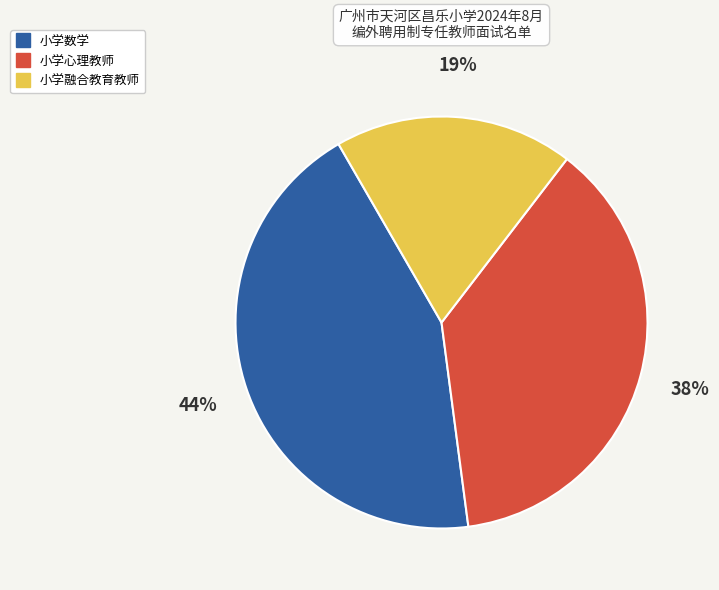

Which slice is the largest?

小学数学